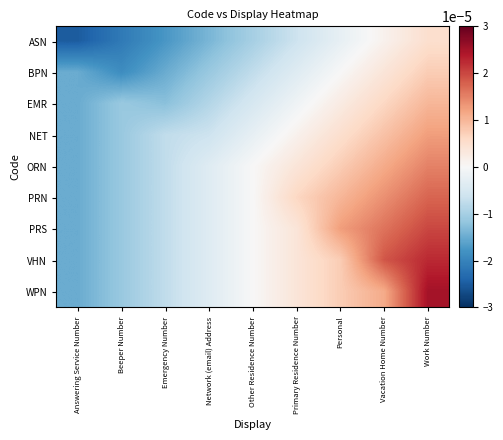

How many series are shown in this chart?

9